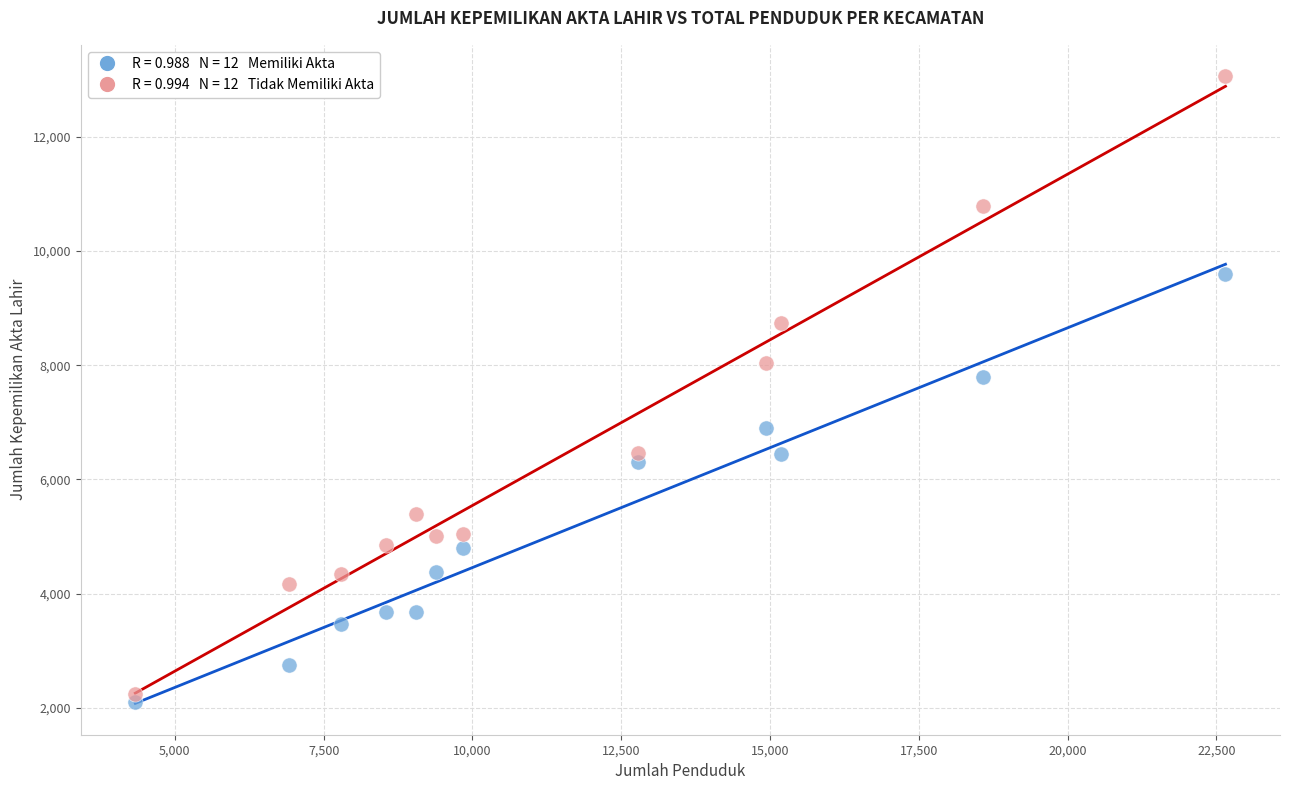

Across all data points, what is the range of Y values (max minus min)?

10963